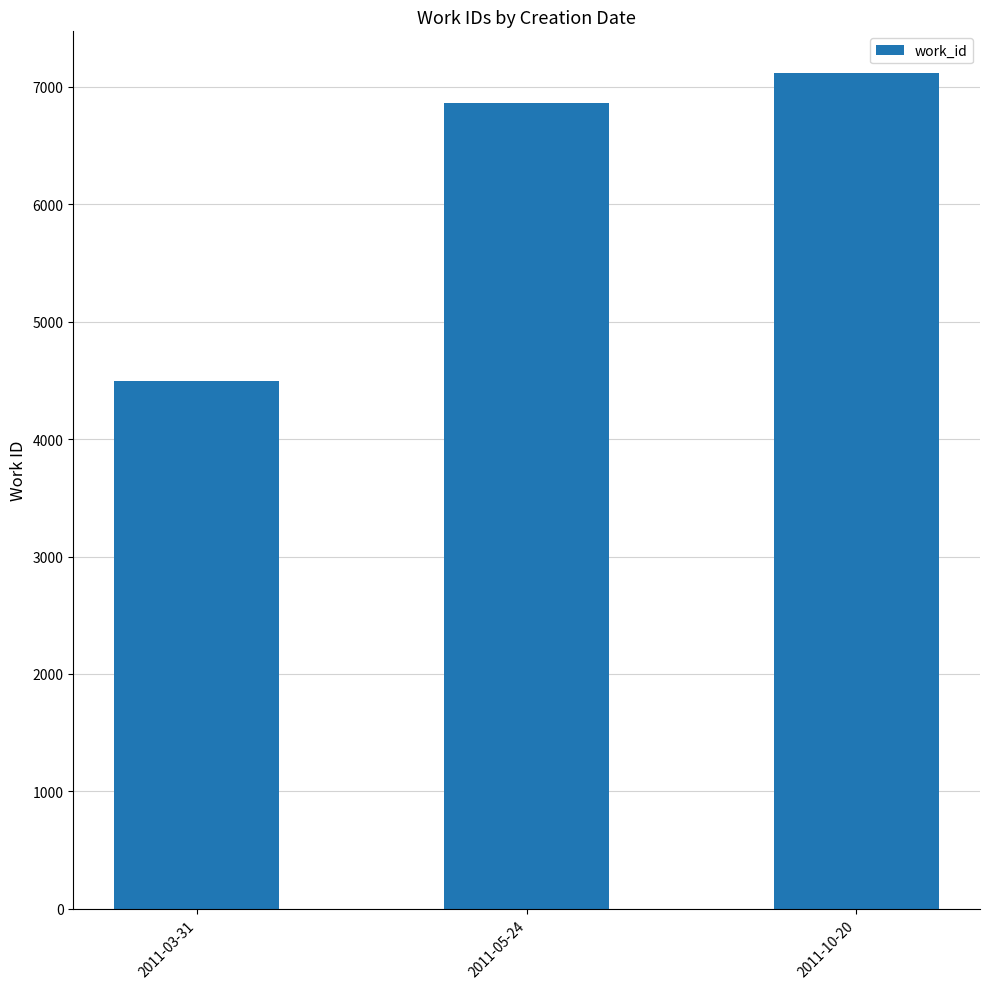

Which has a higher value, 2011-03-31 or 2011-05-24?

2011-05-24